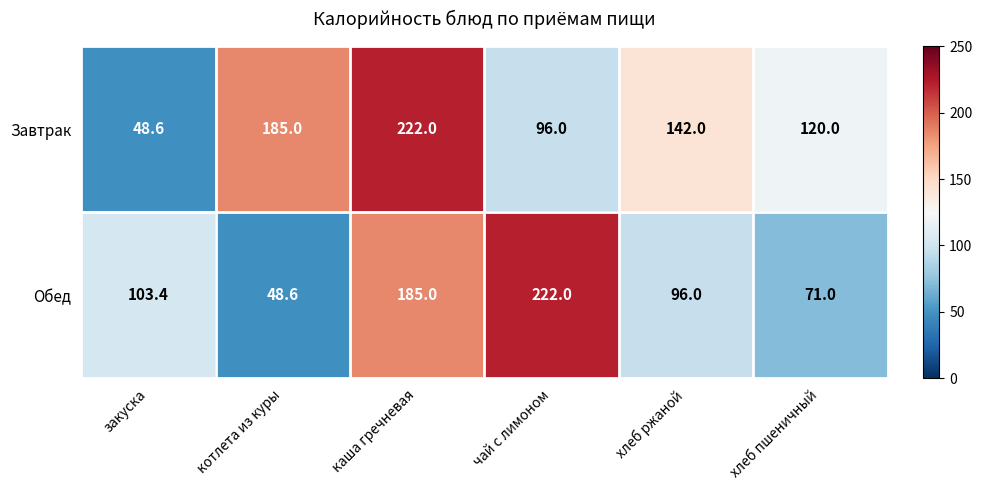

What value does the Завтрак series have at каша гречневая?

222.0